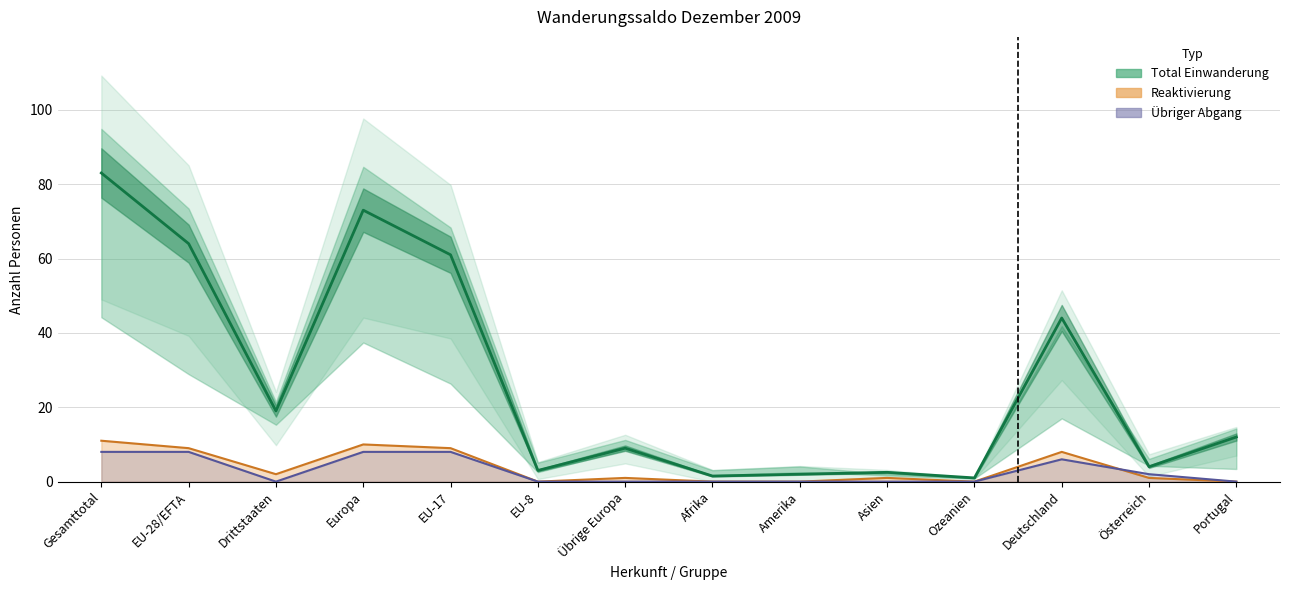

List the labels in order of Reaktivierung value, smallest first.

EU-8, Afrika, Amerika, Ozeanien, Portugal, Übrige Europa, Asien, Österreich, Drittstaaten, Deutschland, EU-28/EFTA, EU-17, Europa, Gesamttotal